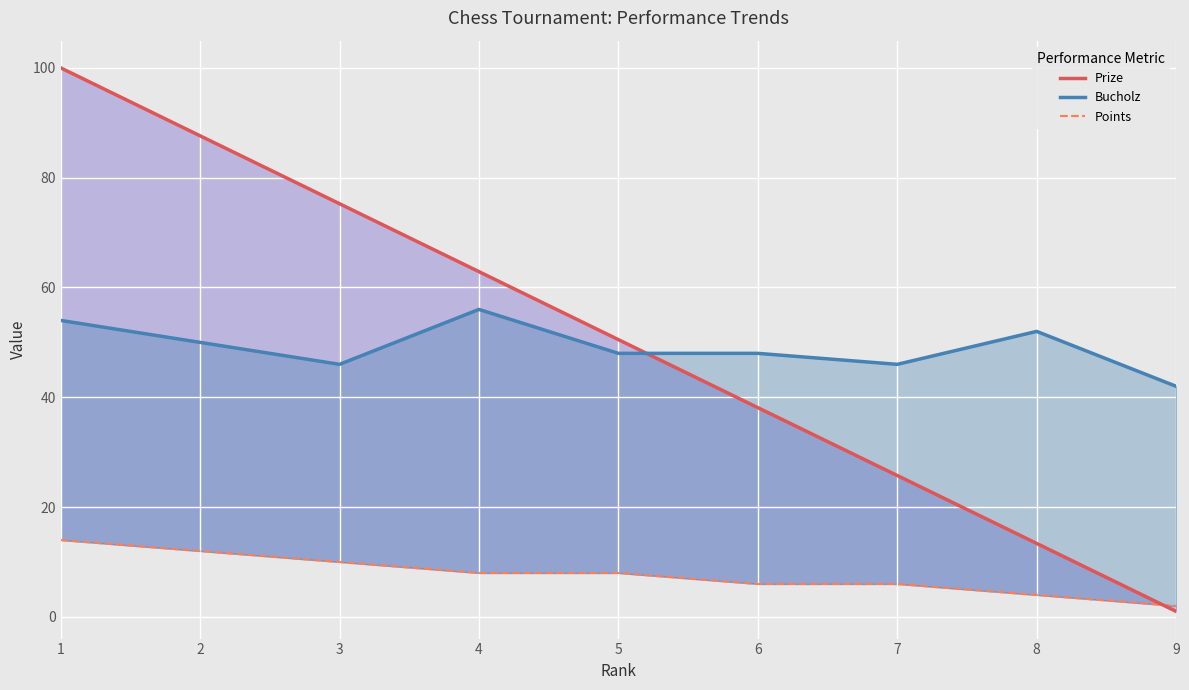

How many data points in Points are above 8?

3